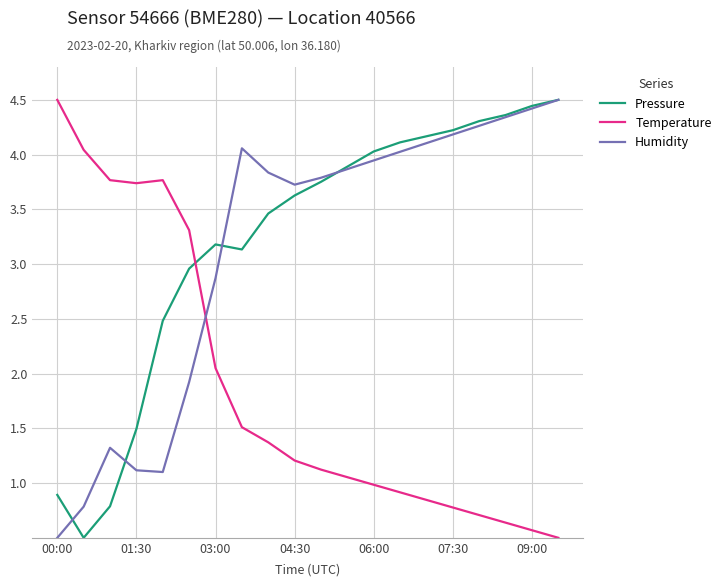

True or false: Humidity and Temperature cross at least once.

True